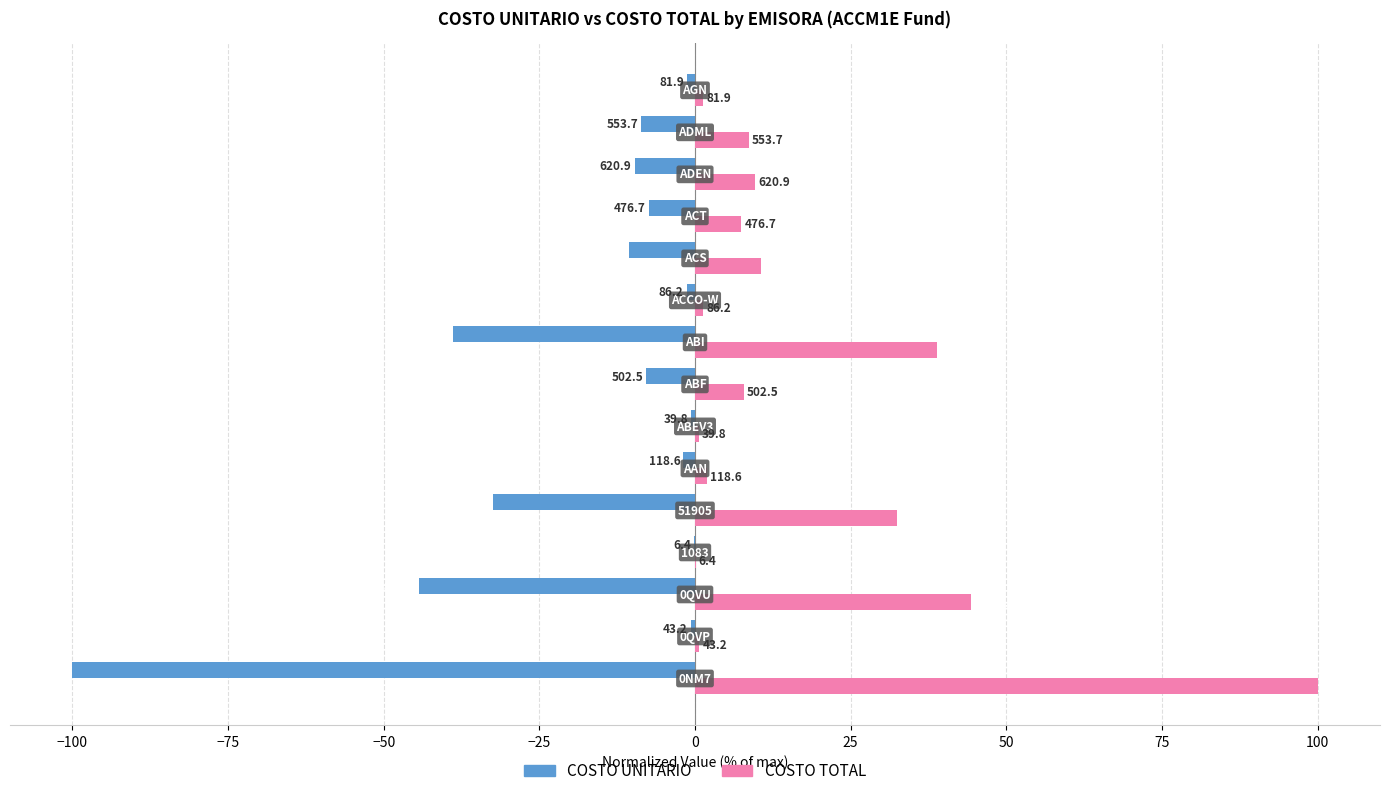

What are all the series names shown in the legend?

COSTO UNITARIO, COSTO TOTAL